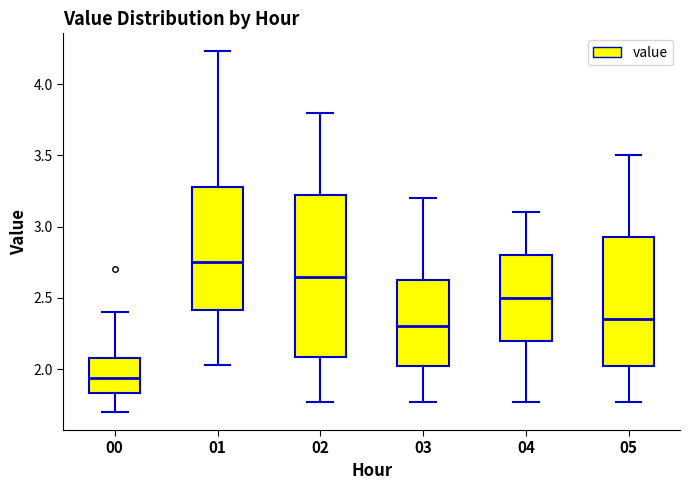

Comparing the boxes themselves (not the whiskers), which one is the tallest?

02